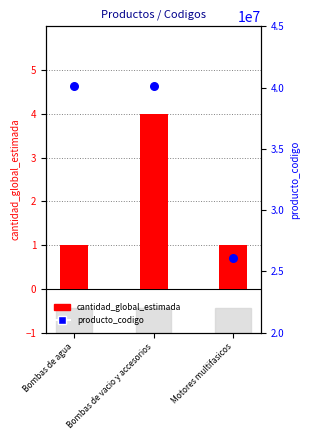

At how many categories does at least one series exceed 8194320?

3